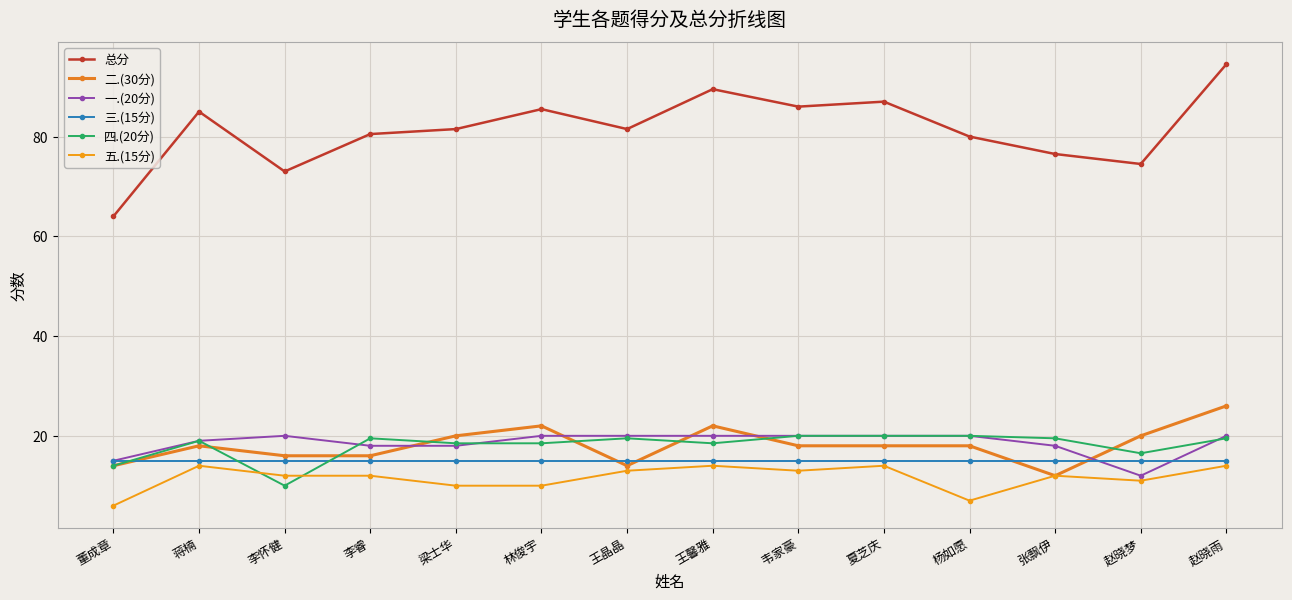

Reading left to right, extract all data points from this chart.

总分: 64.0	85.0	73.0	80.5	81.5	85.5	81.5	89.5	86.0	87.0	80.0	76.5	74.5	94.5
二.(30分): 14.0	18.0	16.0	16.0	20.0	22.0	14.0	22.0	18.0	18.0	18.0	12.0	20.0	26.0
一.(20分): 15.0	19.0	20.0	18.0	18.0	20.0	20.0	20.0	20.0	20.0	20.0	18.0	12.0	20.0
三.(15分): 15.0	15.0	15.0	15.0	15.0	15.0	15.0	15.0	15.0	15.0	15.0	15.0	15.0	15.0
四.(20分): 14.0	19.0	10.0	19.5	18.5	18.5	19.5	18.5	20.0	20.0	20.0	19.5	16.5	19.5
五.(15分): 6.0	14.0	12.0	12.0	10.0	10.0	13.0	14.0	13.0	14.0	7.0	12.0	11.0	14.0